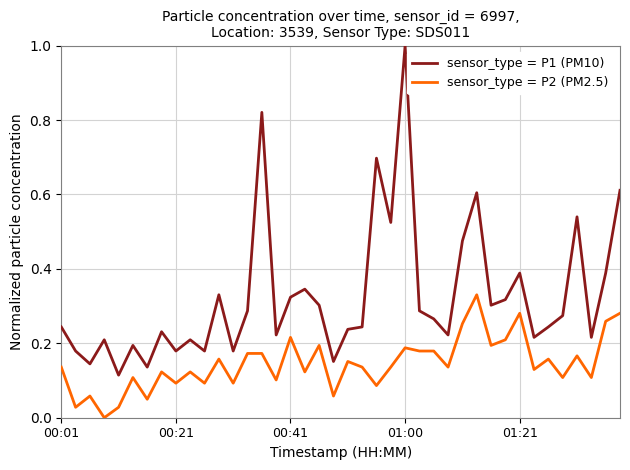

True or false: sensor_type = P2 (PM2.5) and sensor_type = P1 (PM10) cross at least once.

False